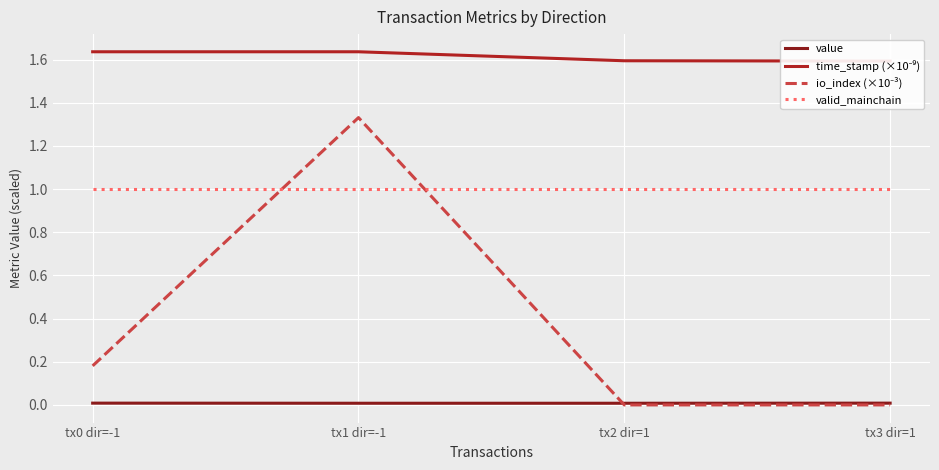

What is the average value of the time_stamp (×10⁻⁹) series?

1.6